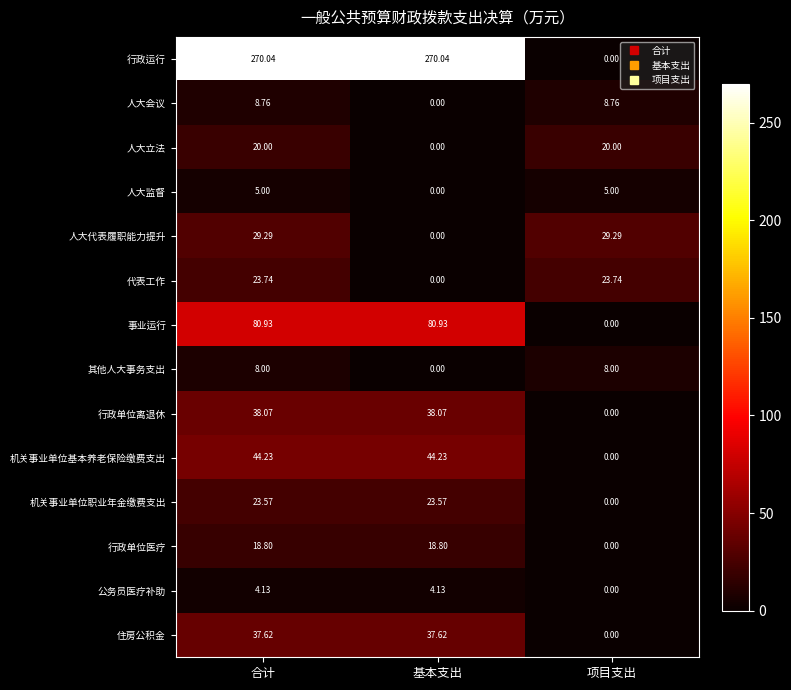

Which series has the largest total across all categories?

行政运行